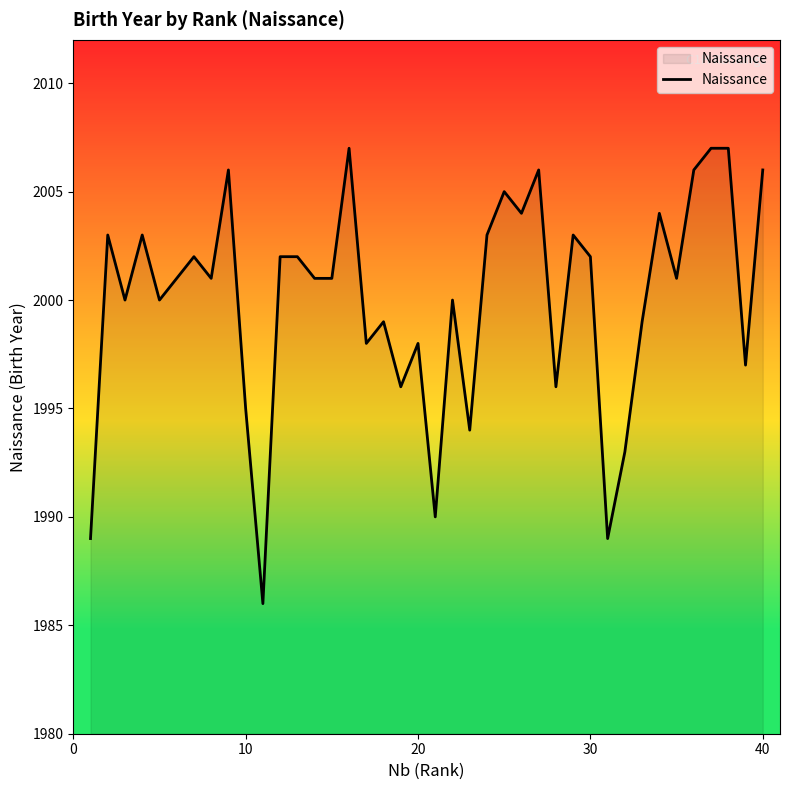

What is the difference between the maximum and minimum values?

21